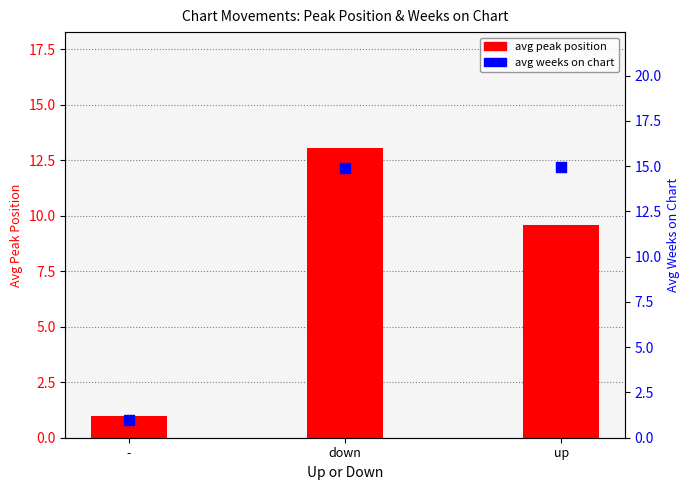

What are all the series names shown in the legend?

avg peak position, avg weeks on chart